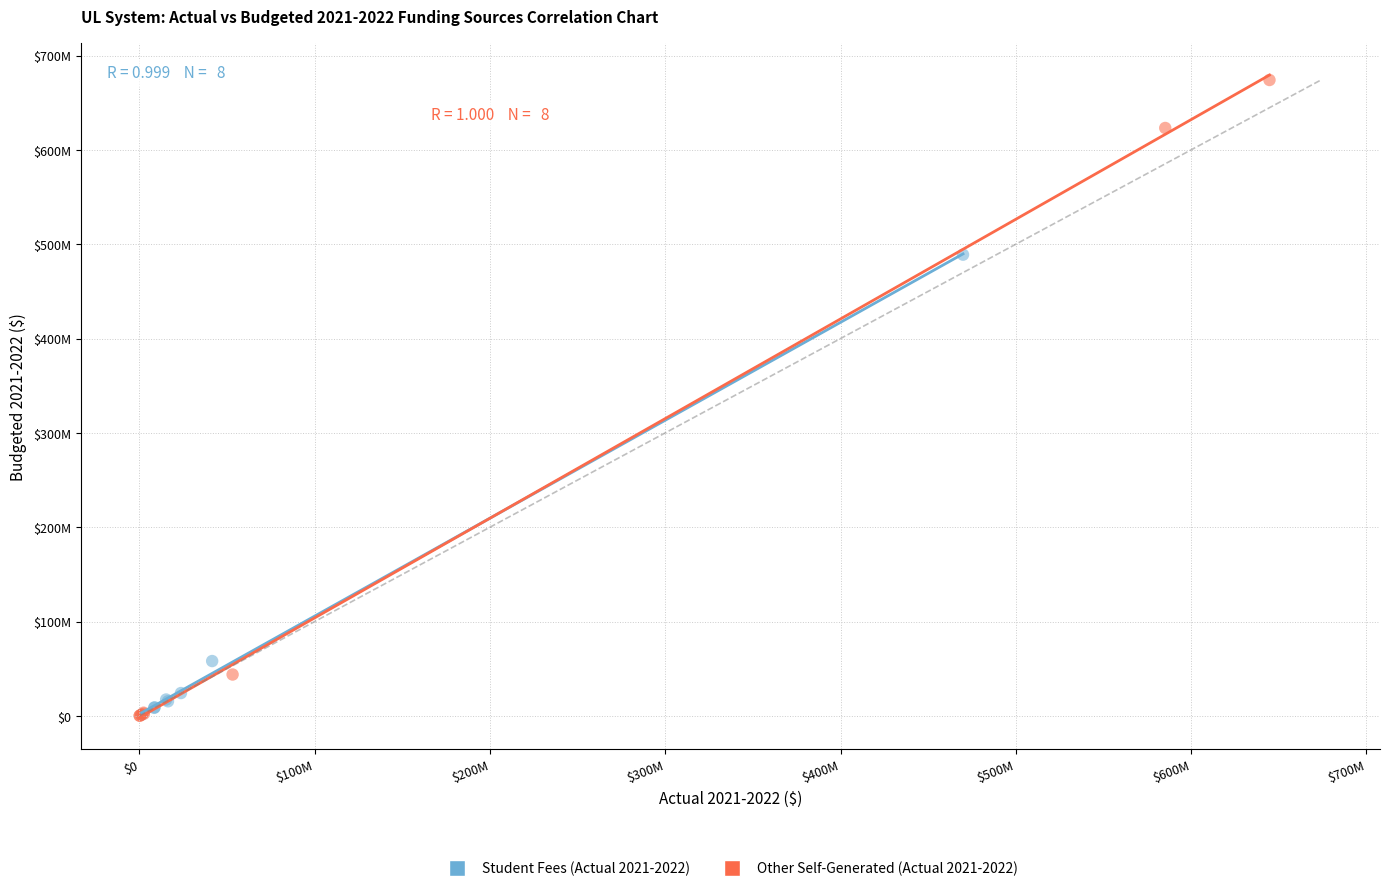

What are all the series names shown in the legend?

Student Fees (Actual 2021-2022), Other Self-Generated (Actual 2021-2022)